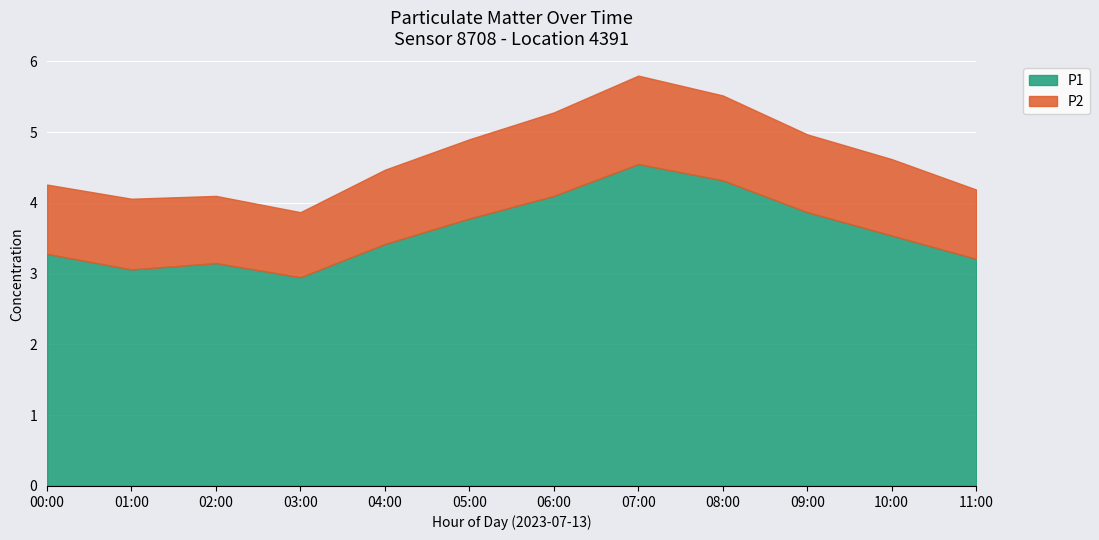

Where is P1 nearest to the value 3?

01:00